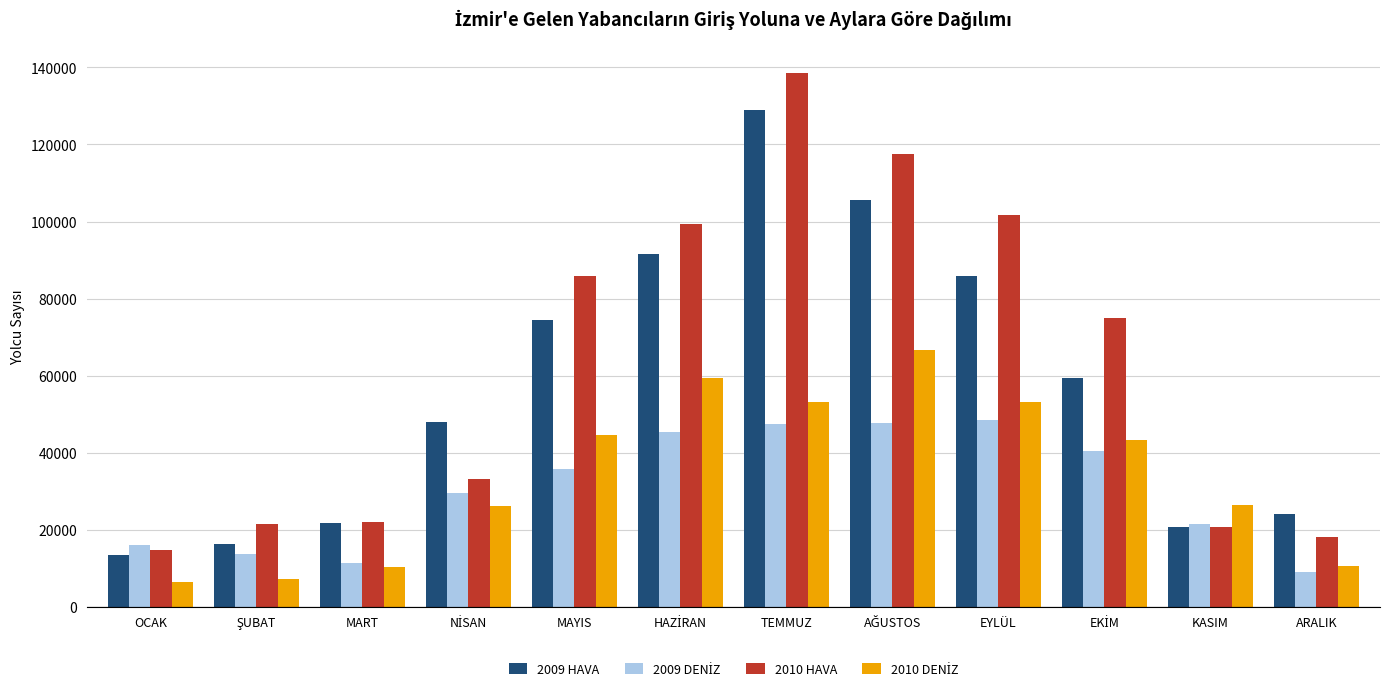

The value of 2010 HAVA at OCAK is 9062. True or false?

False